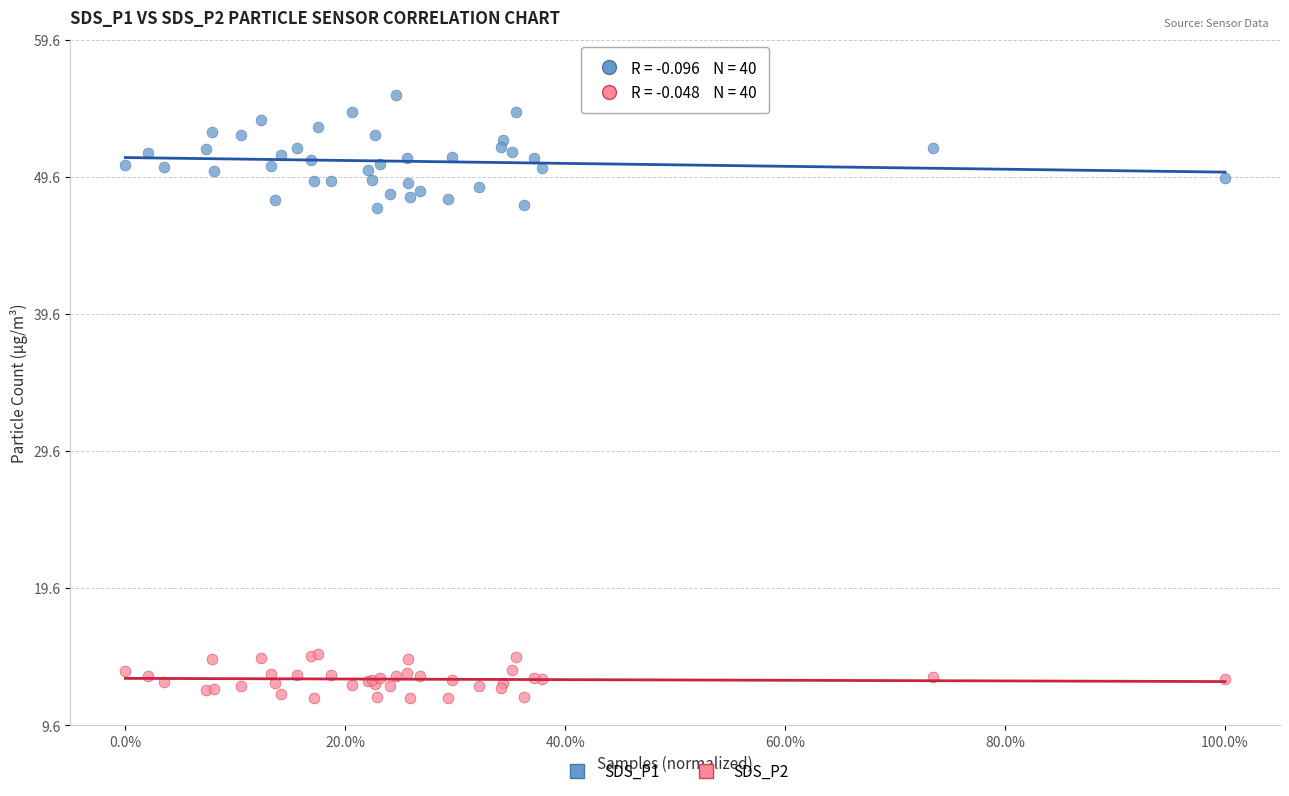

Which series contains the highest Y value?

SDS_P1